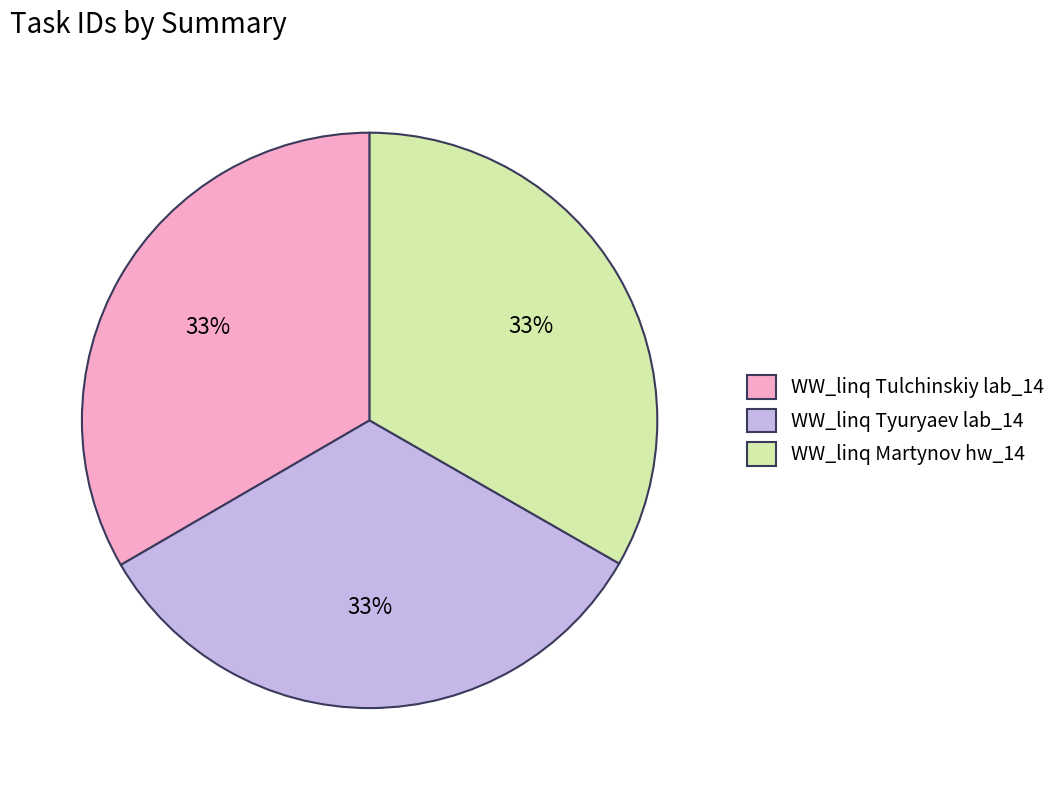

Approximately how many times larger is the value at WW_linq Martynov hw_14 compared to WW_linq Tyuryaev lab_14?

1.0